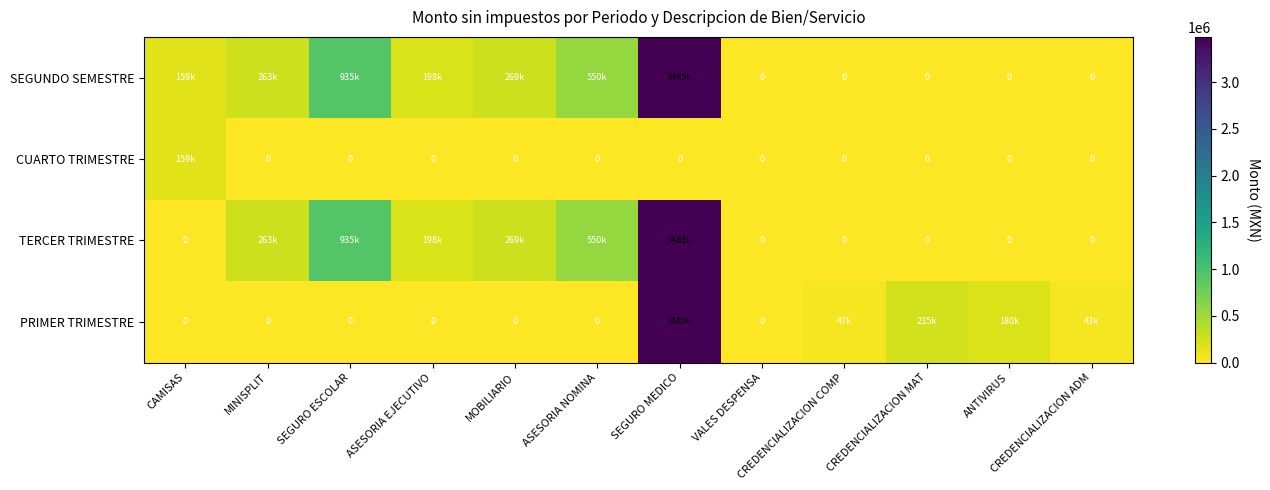

Which has a higher value, ASESORIA EJECUTIVO or SEGURO MEDICO?

SEGURO MEDICO